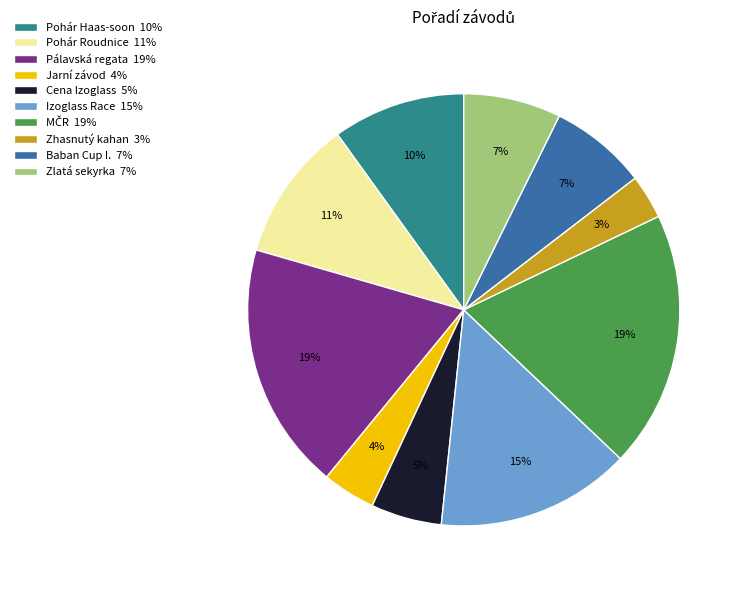

To the nearest percent, what percentage of the pie is Pohár Haas-soon 10%?

10%